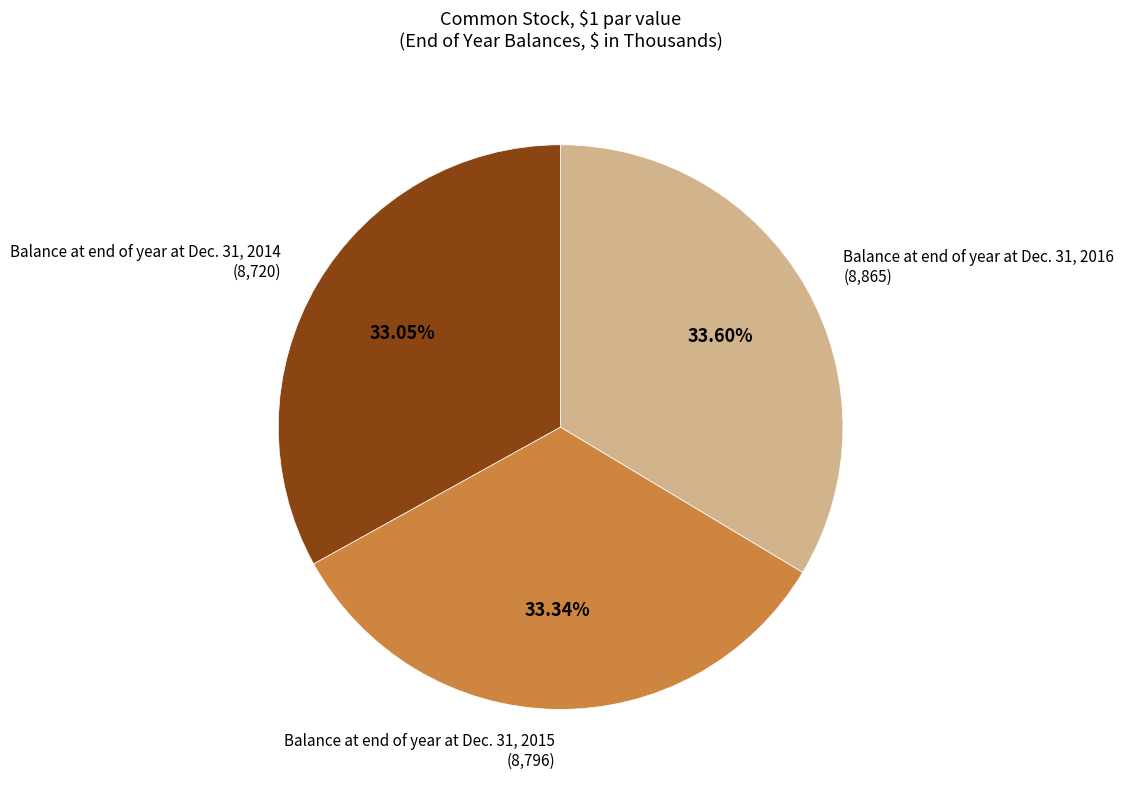

How many slices are in this pie chart?

3